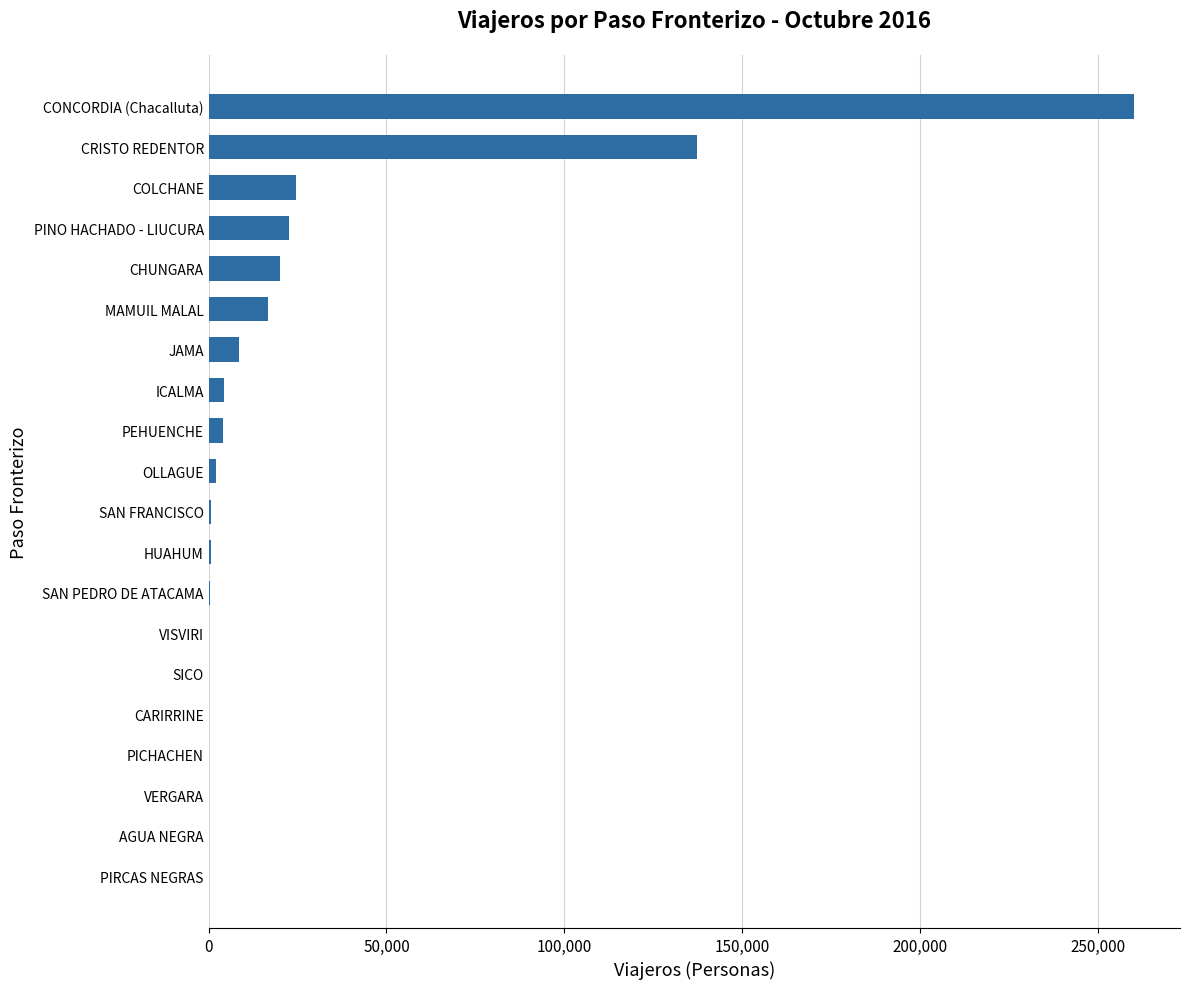

At which label is the value closest to 130074?

CRISTO REDENTOR